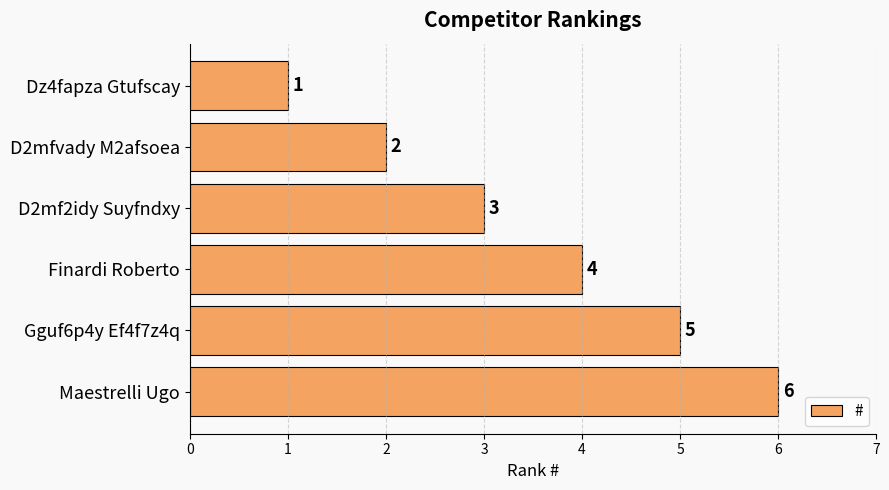

What is the sum of all values?

21